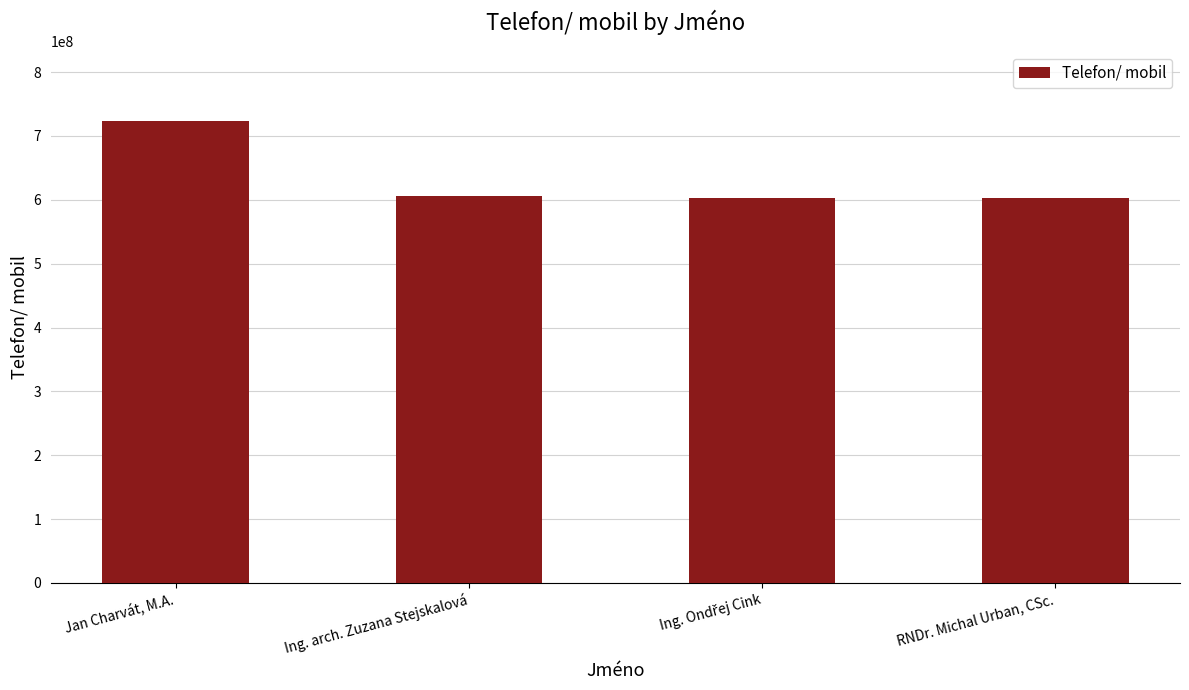

Which has a higher value, Jan Charvát, M.A. or RNDr. Michal Urban, CSc.?

Jan Charvát, M.A.